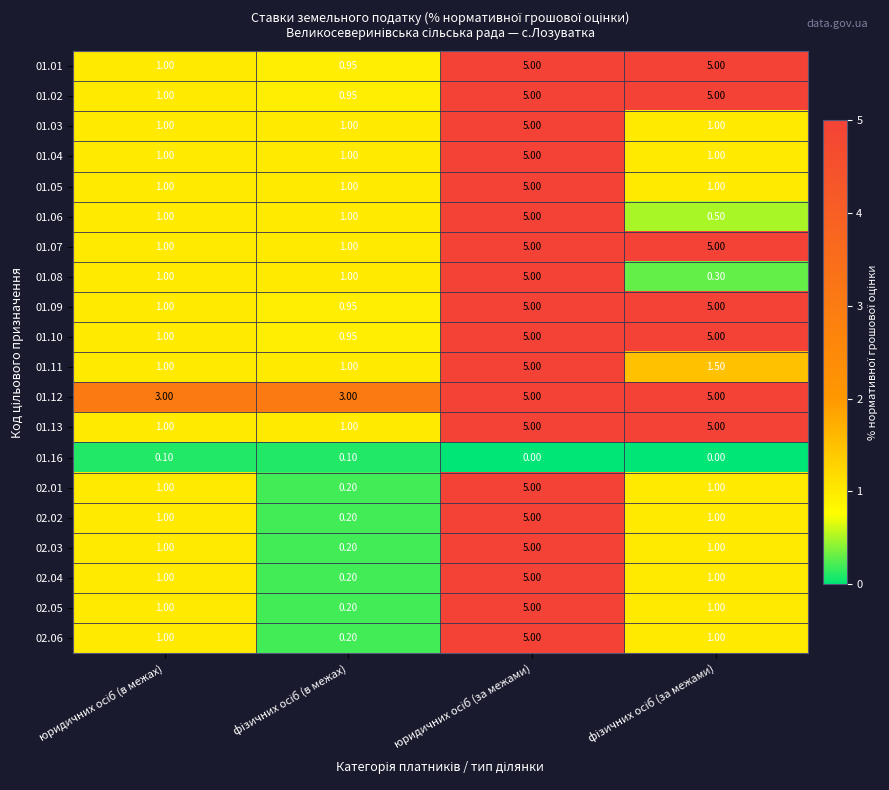

What is the difference between the highest and lowest values at фізичних осіб (за межами)?

5.0